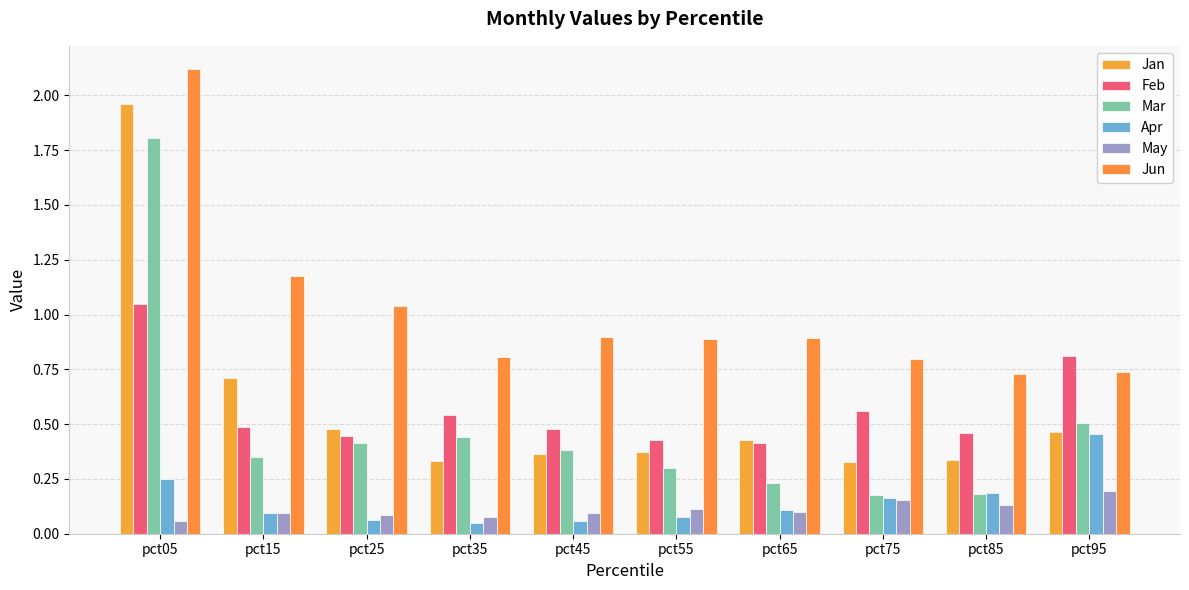

True or false: Feb has a value of 0.4 at pct25.

True